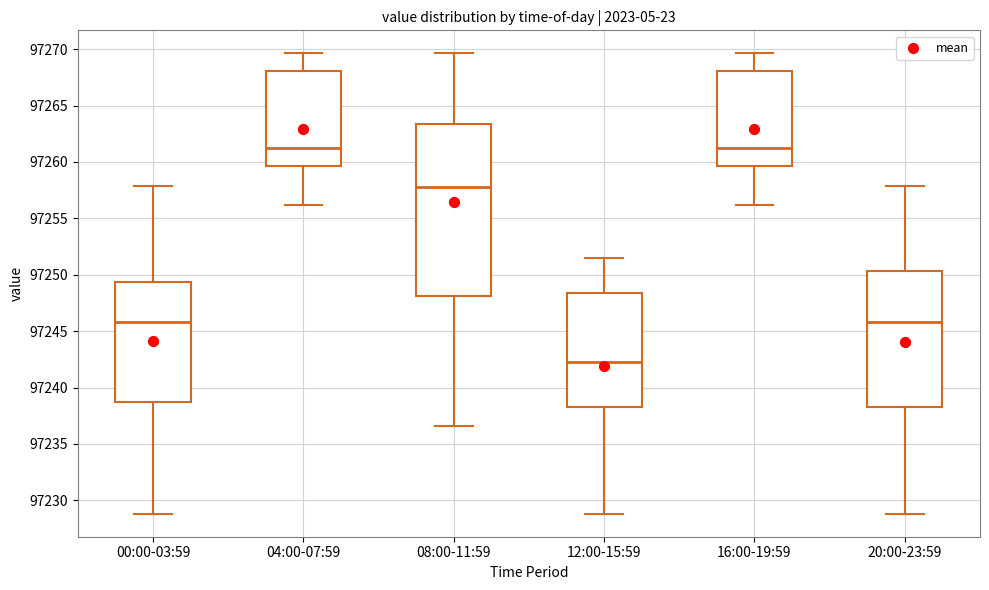

Which box is the tallest, from its lower edge to its upper edge?

08:00-11:59